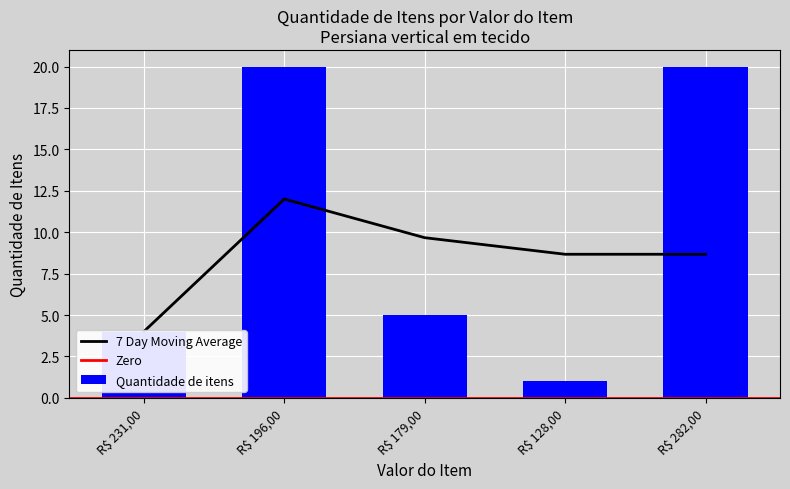

The value at R$ 128,00 is 1. True or false?

False